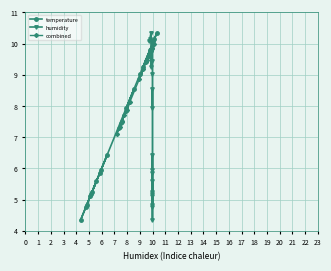

What is the difference between the maximum and minimum values in the humidity series?

6.0